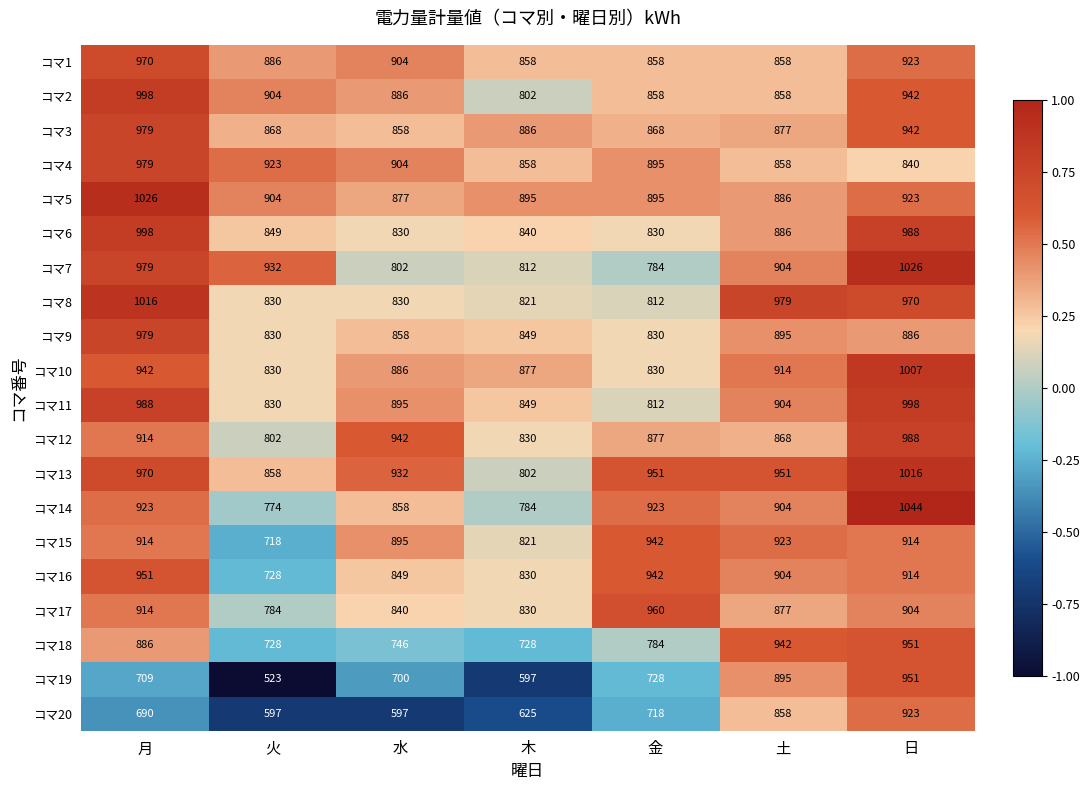

Count the コマ12 values in the range 830 to 942.

5